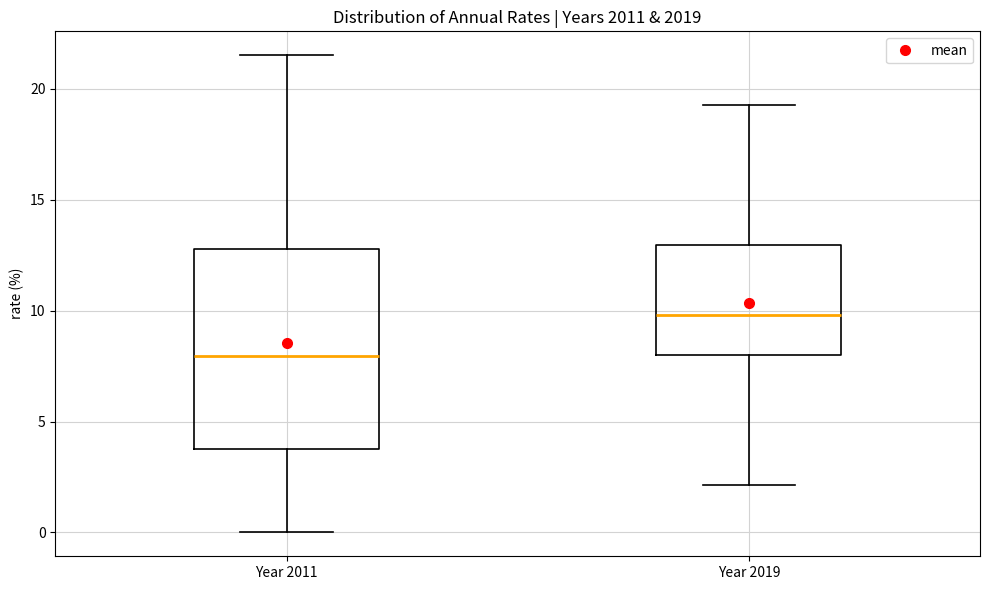

Which box is the tallest, from its lower edge to its upper edge?

Year 2011